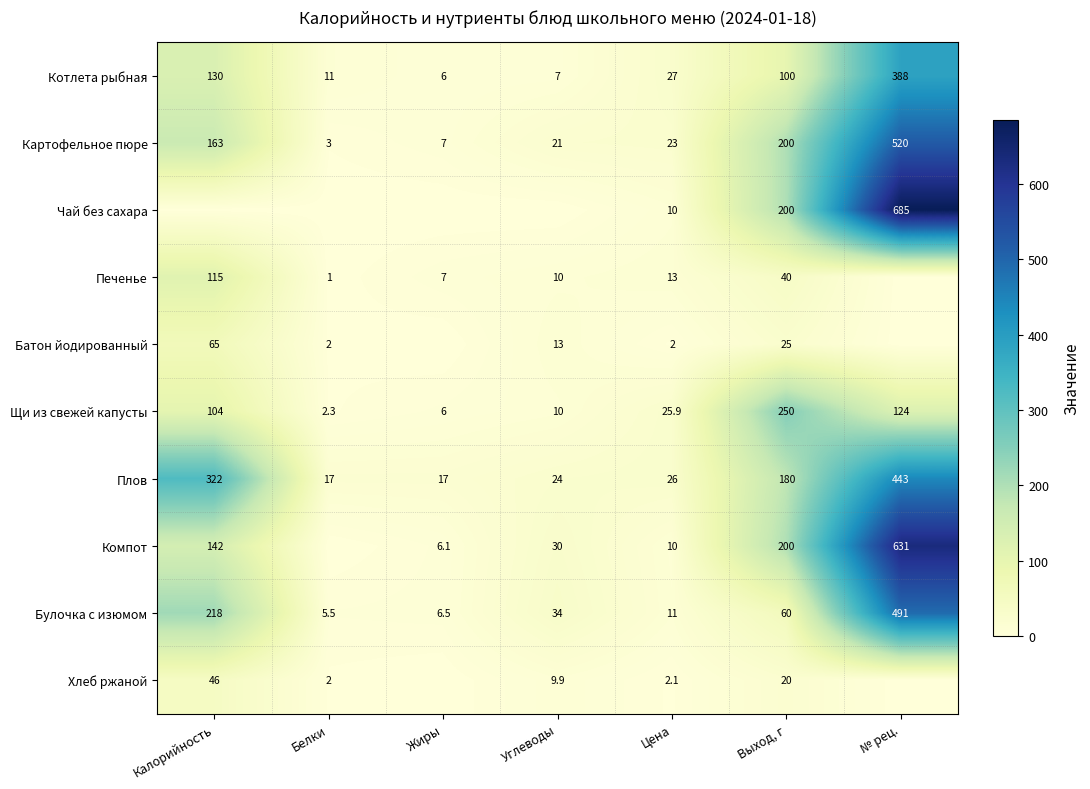

The Компот series shows 123.9 at Выход, г. True or false?

False